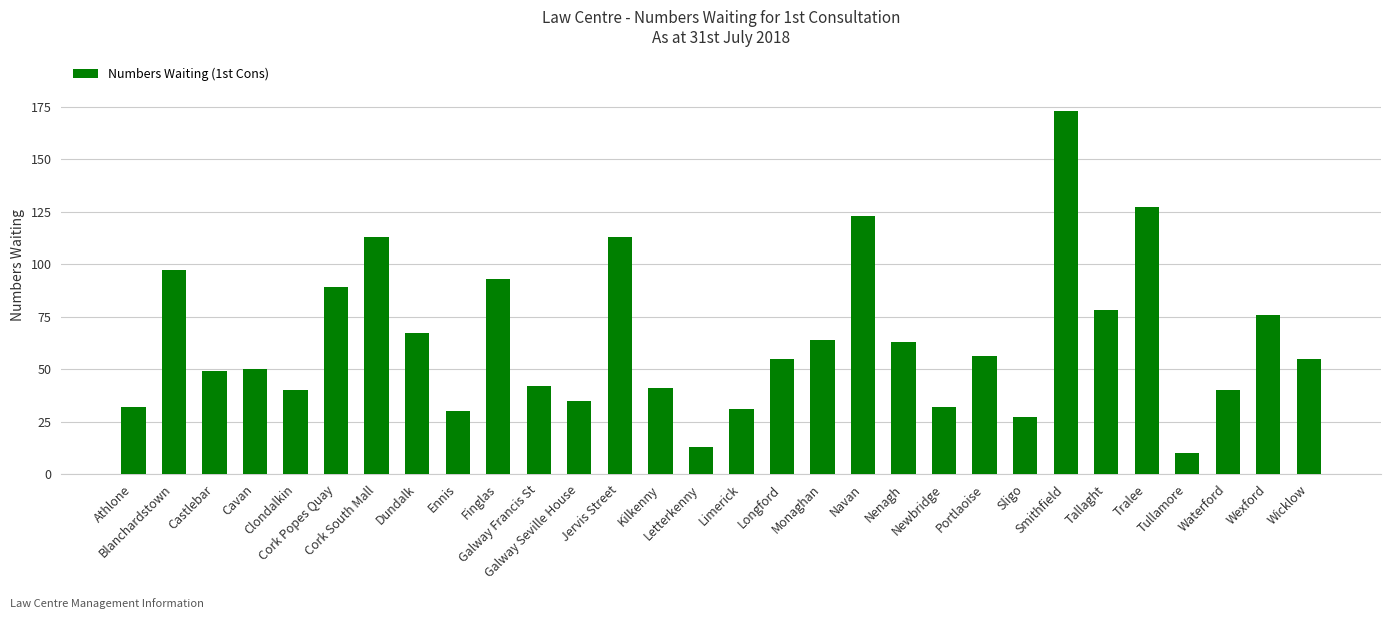

What is the difference between the maximum and minimum values?

163